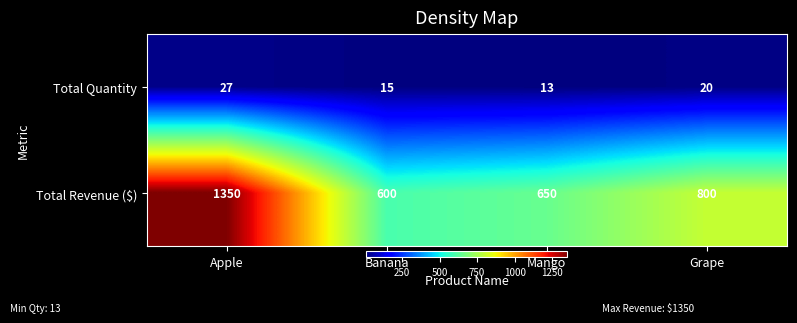

How many categories are shown in the chart?

4